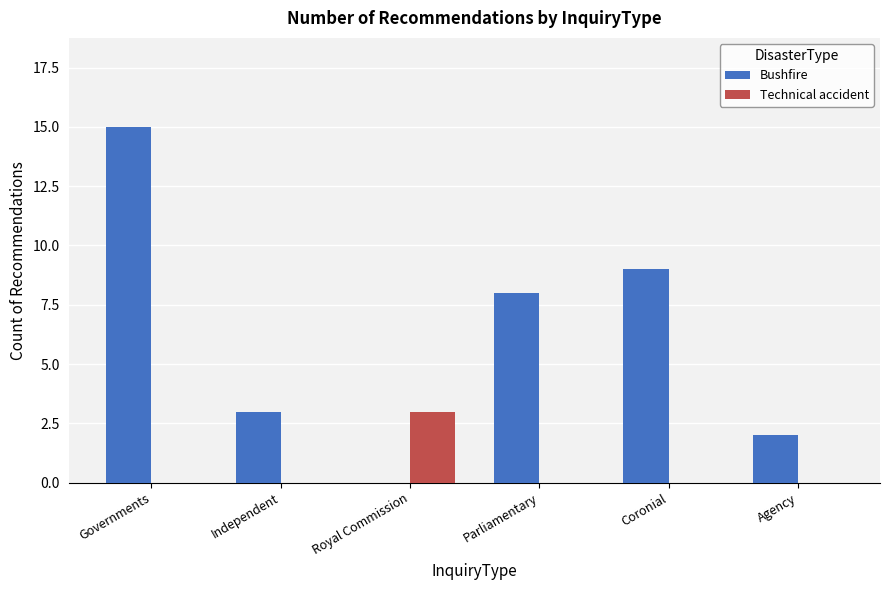

What is the spread (max minus min) of values at Governments?

15